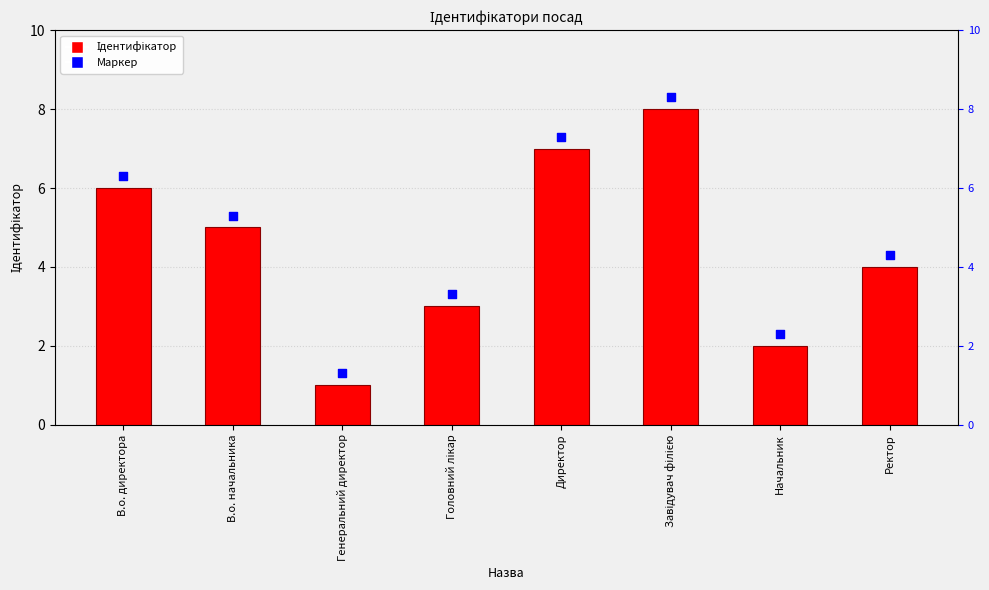

What is the total value across all series at В.о. начальника?

10.3